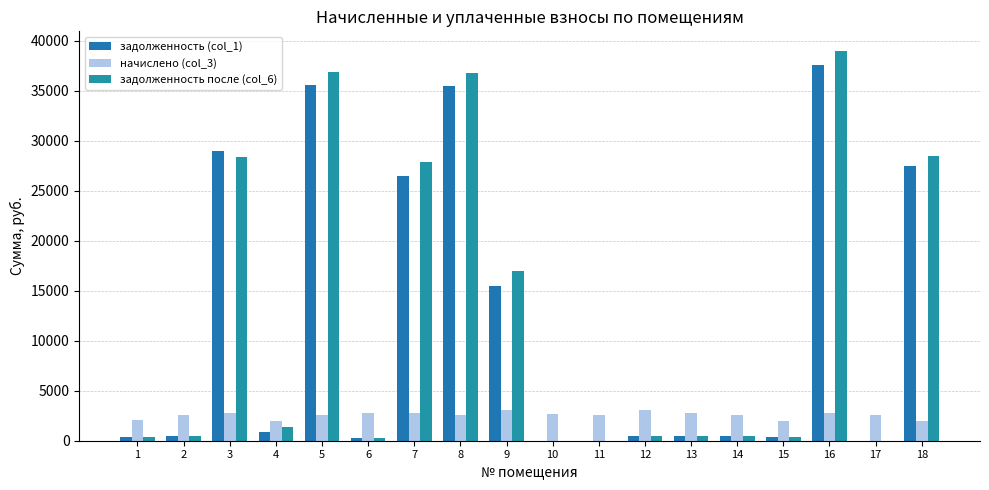

What are all the series names shown in the legend?

задолженность (col_1), начислено (col_3), задолженность после (col_6)